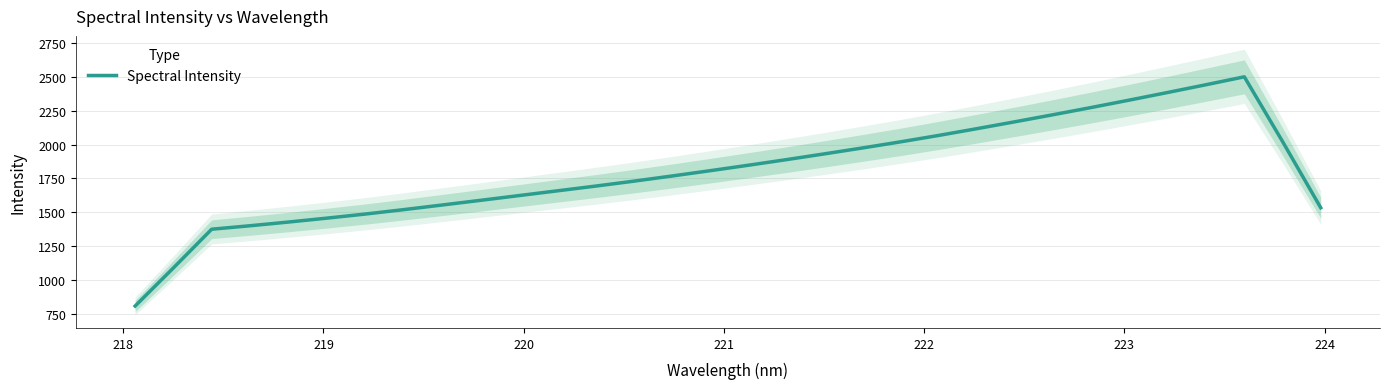

What is the smallest value displayed?

810.2